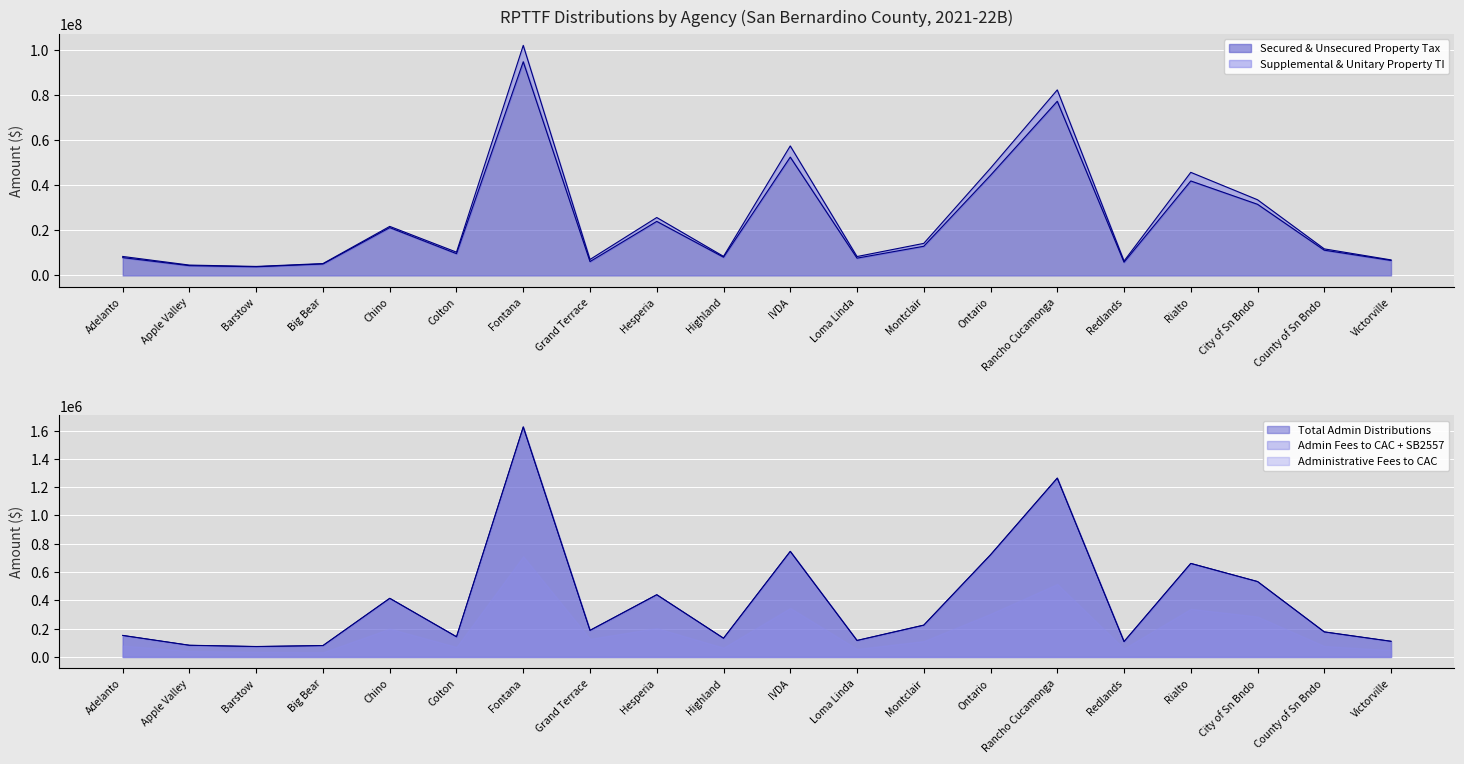

What is the value of the Secured & Unsecured Property Tax point at the 7th from the left?

94707763.3